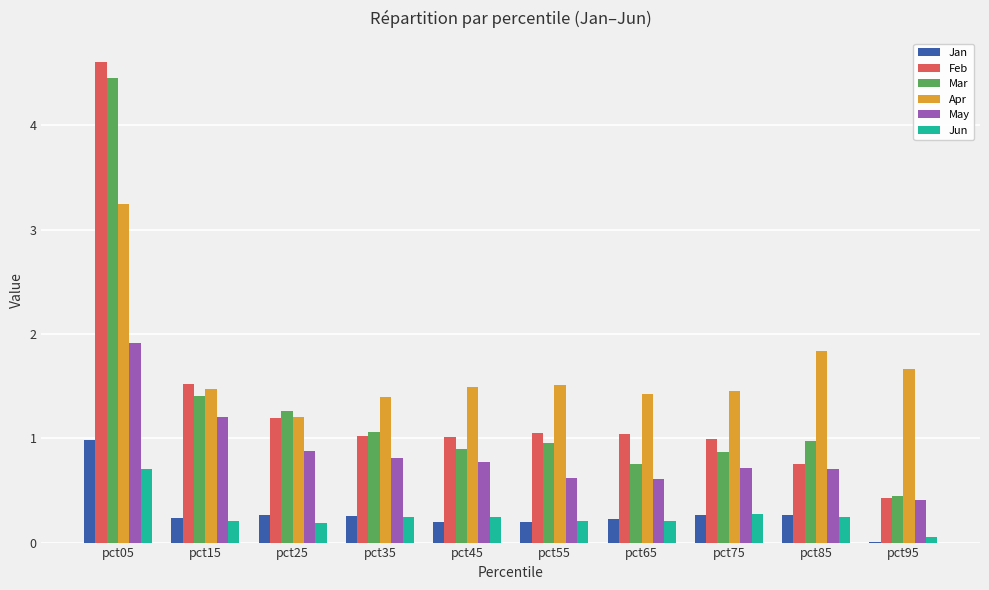

What is the sum of all Mar values?

13.1